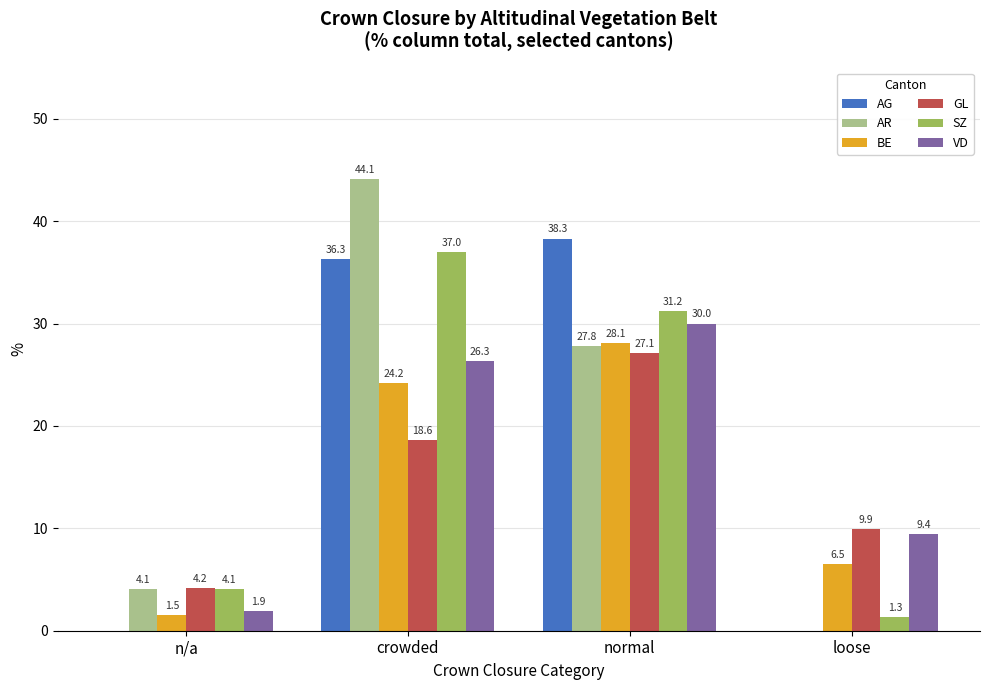

Does the chart contain stacked bars?

No